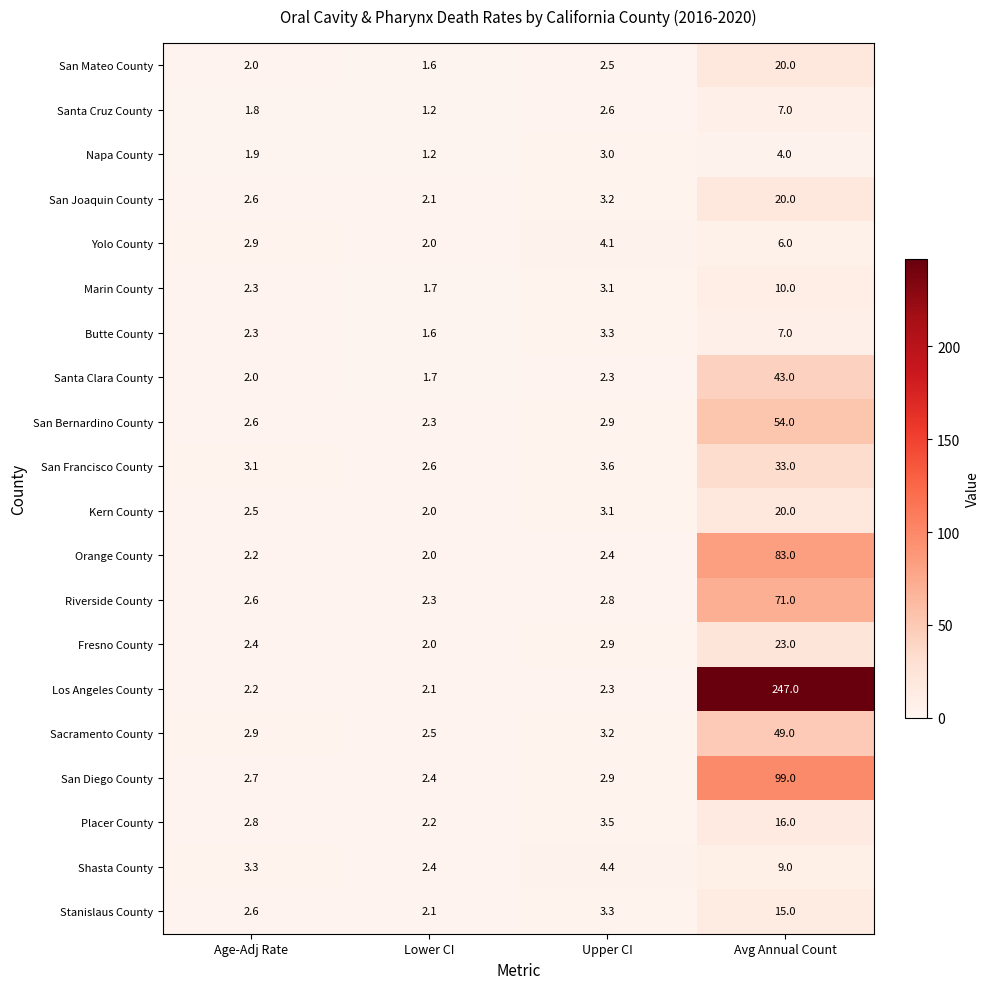

List the labels in order of Santa Clara County value, smallest first.

Lower CI, Age-Adj Rate, Upper CI, Avg Annual Count